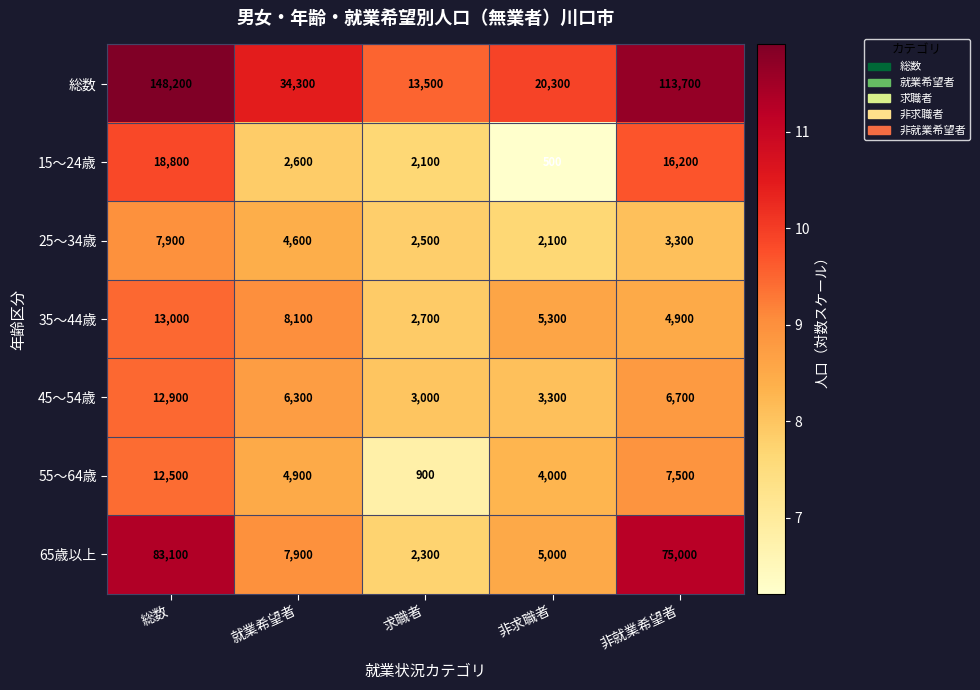

What is the maximum value for 45～54歳?

12900